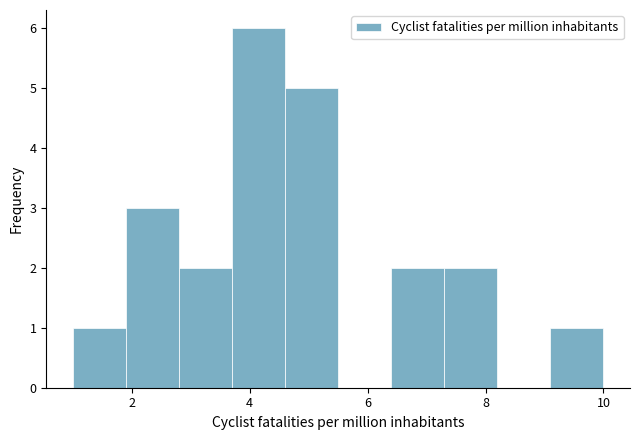

Which range on the x-axis has the tallest bar?

3.7 to 4.6